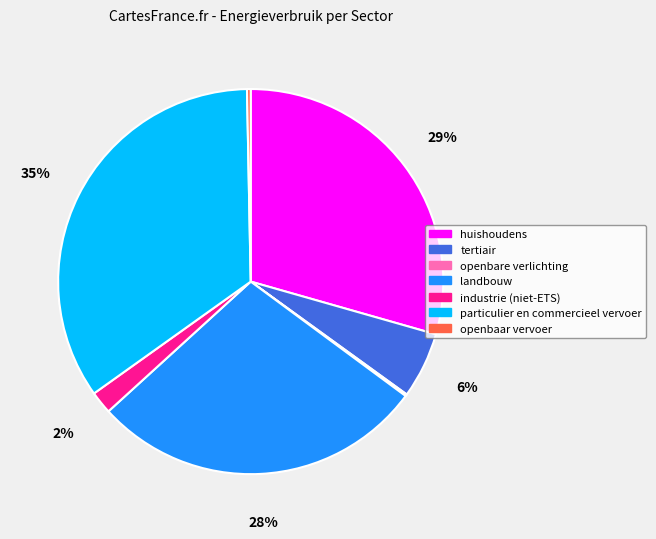

To the nearest percent, what is the average slice percentage?

14%